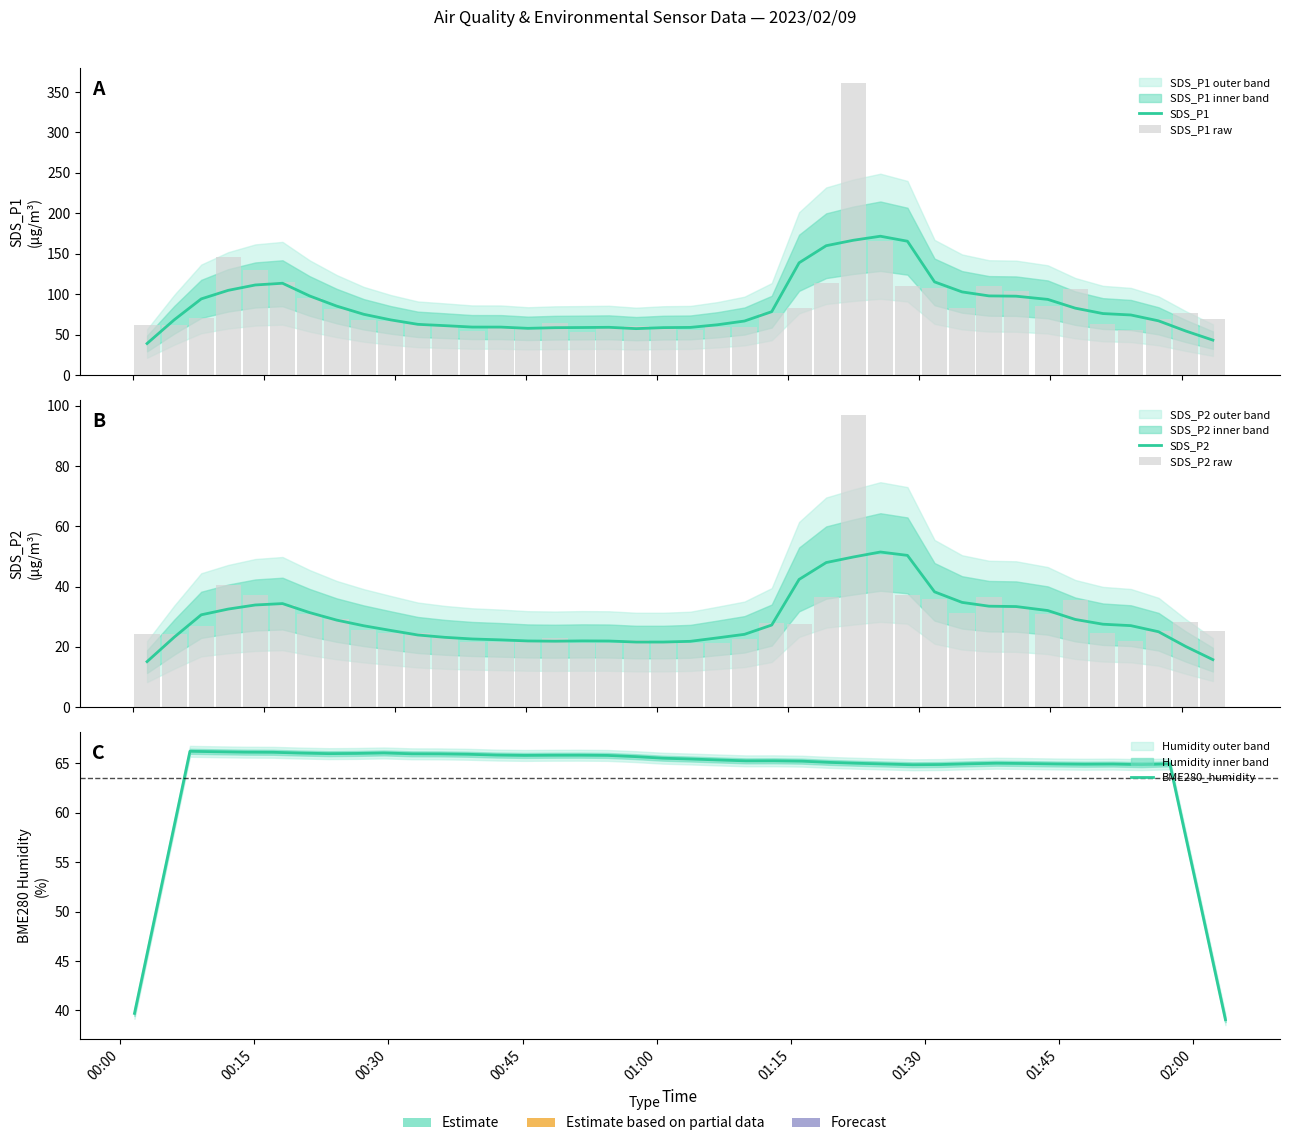

How many groups of bars are there?

40